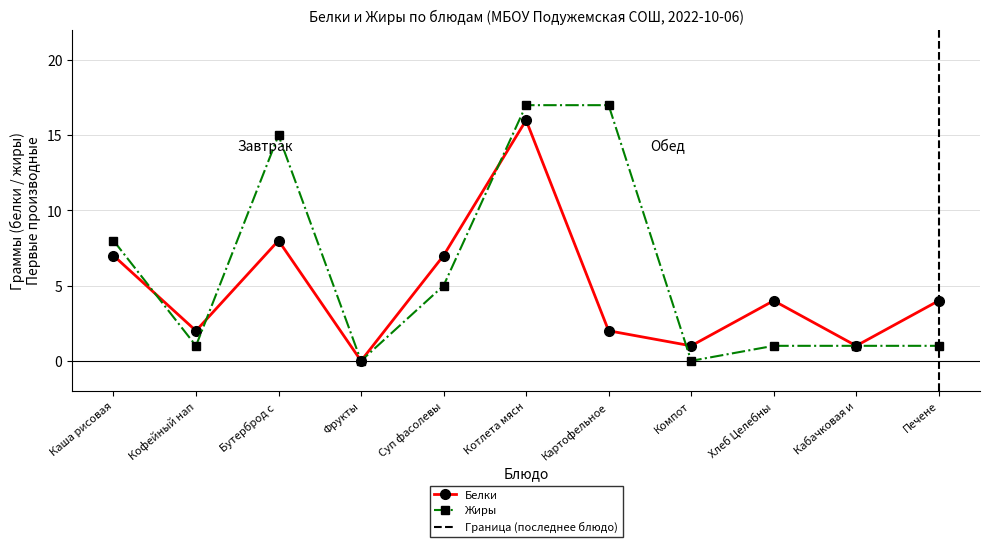

True or false: Белки has a value of 13 at Каша рисовая.

False